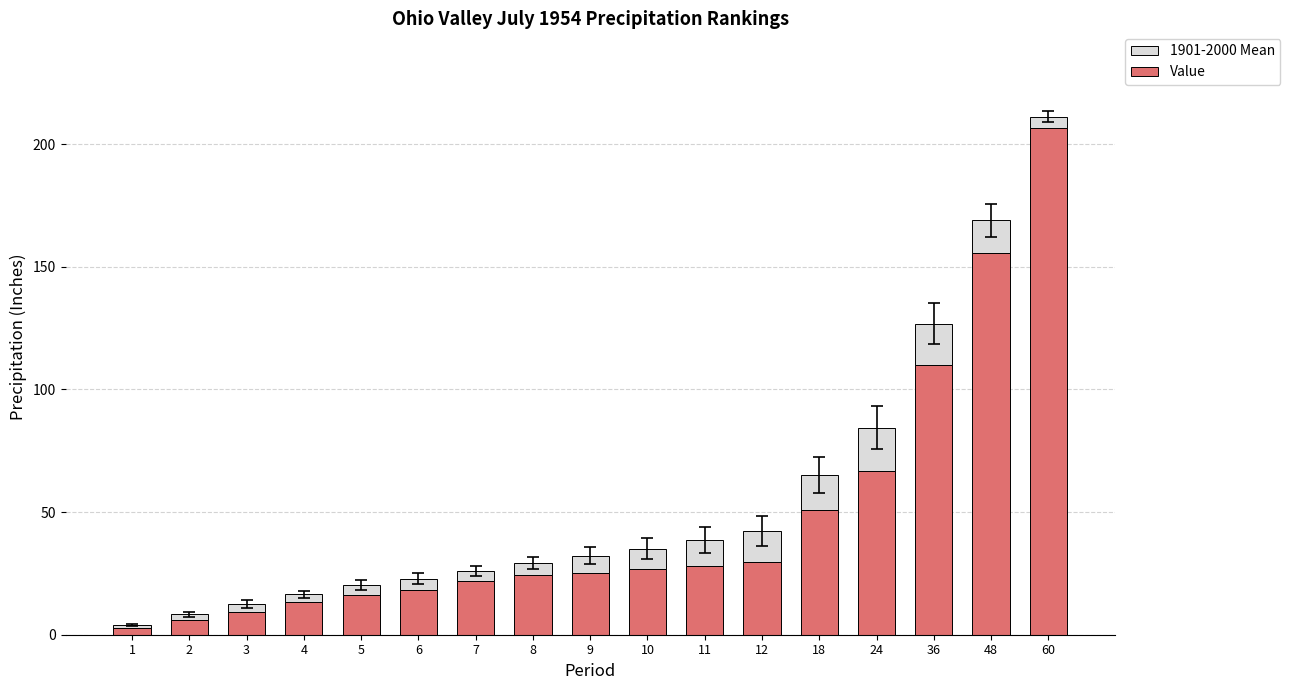

What is the average value of the Value series?

47.8